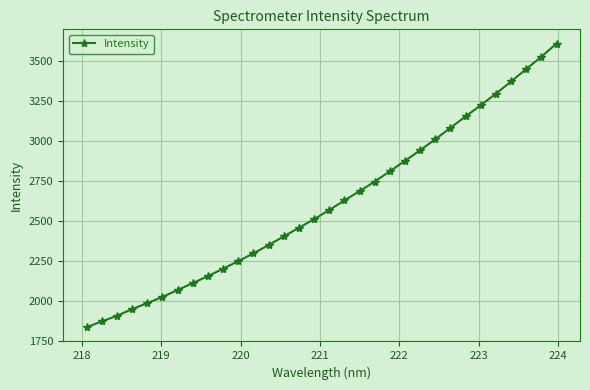

What is the maximum value shown in the chart?

3606.2